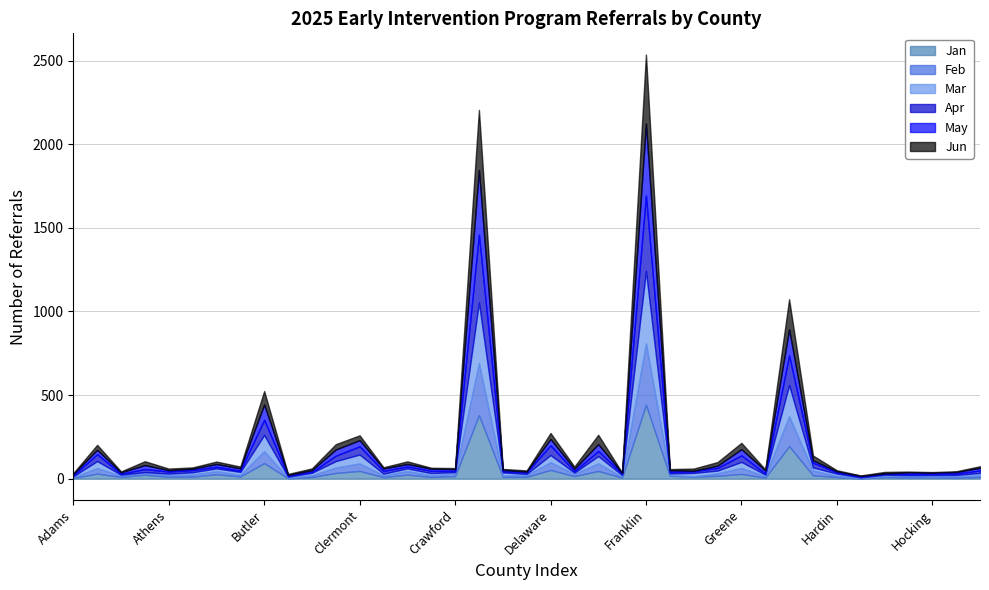

List the series in order of their peak value, highest first.

Apr, Jan, Mar, May, Jun, Feb